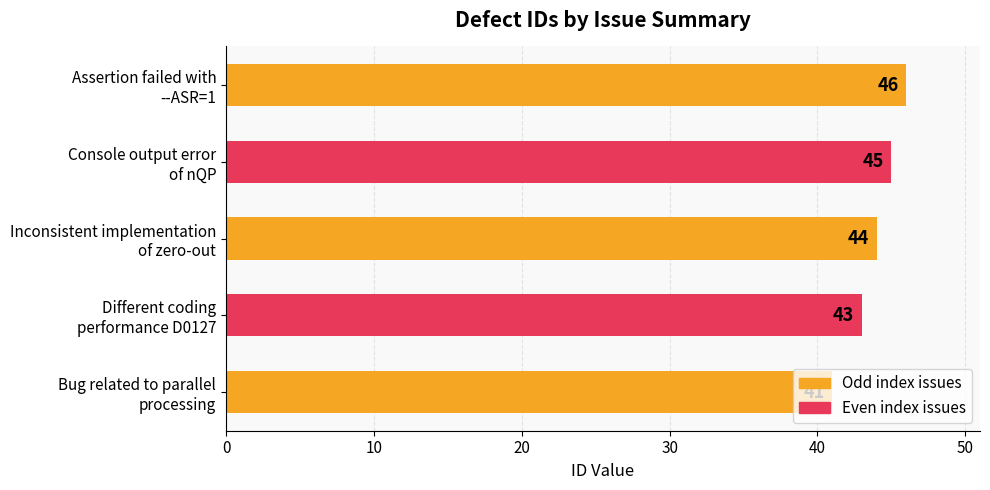

What is the smallest value displayed?

41